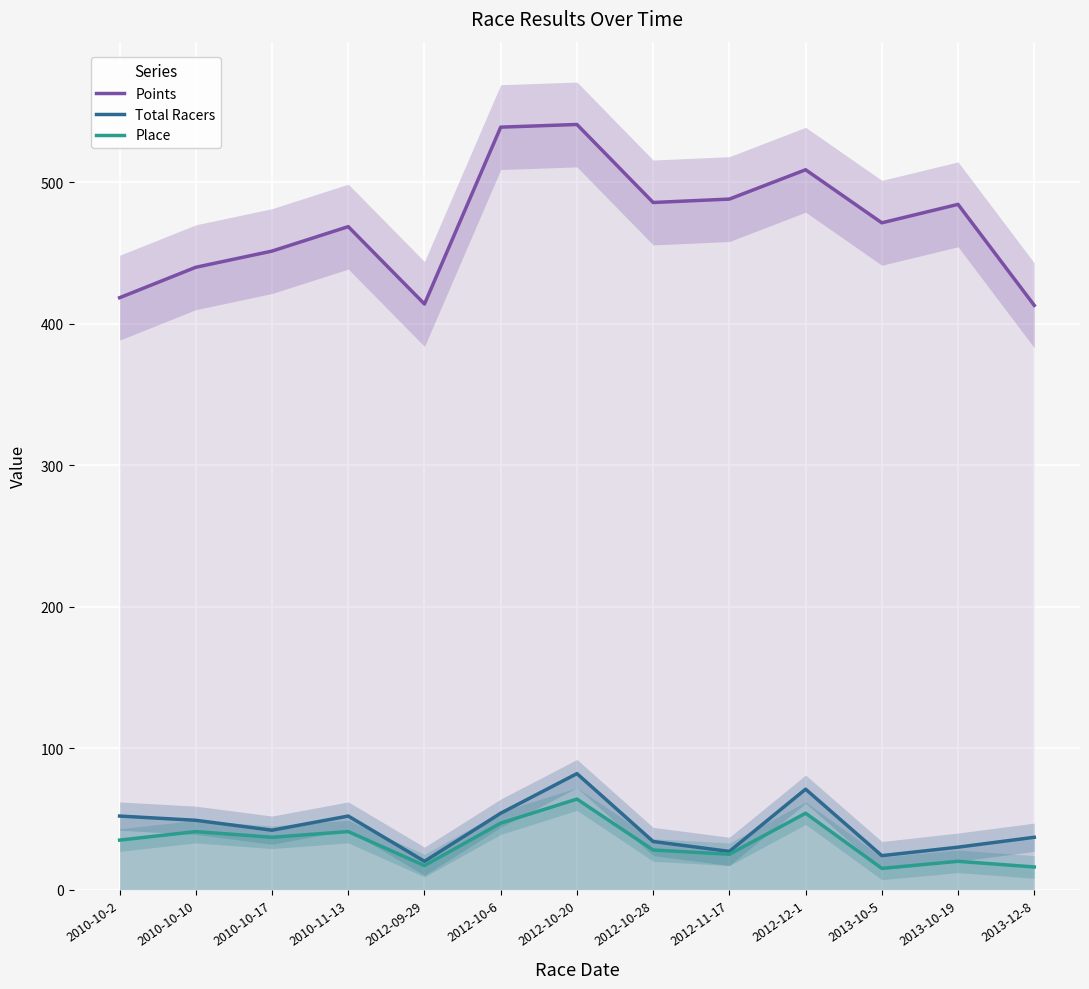

What are all the series names shown in the legend?

Points, Total Racers, Place